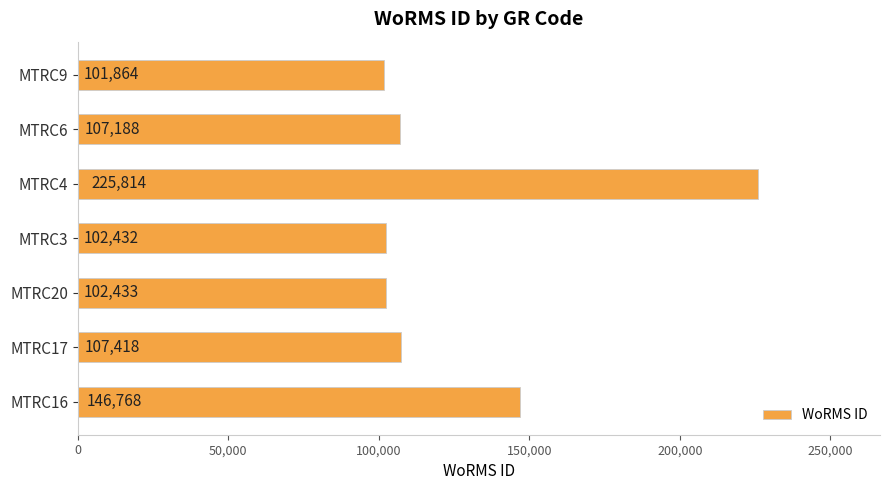

What is the smallest value displayed?

101864